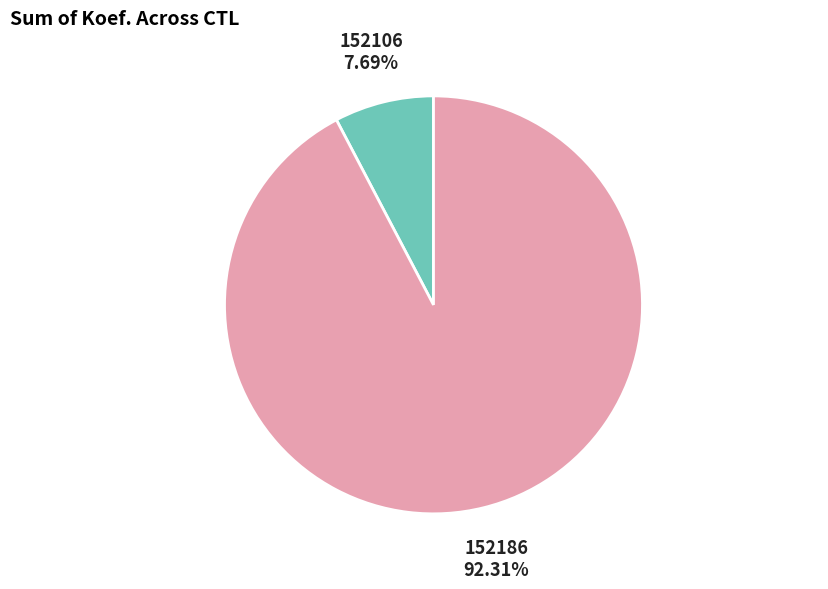

Is the sum of 152106 and 152186 greater than half?

Yes